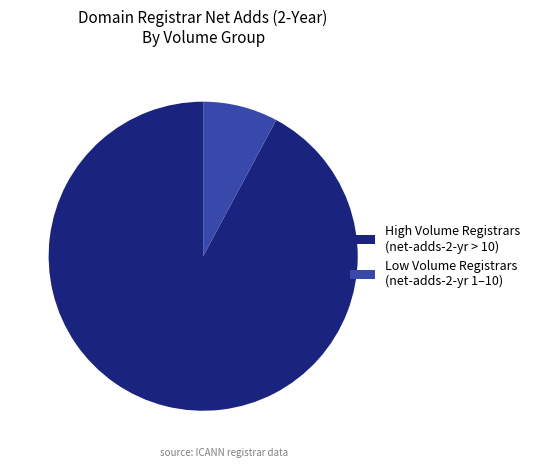

Do High Volume Registrars (net-adds-2-yr > 10) and Low Volume Registrars (net-adds-2-yr 1–10) together represent more than half of the pie?

Yes